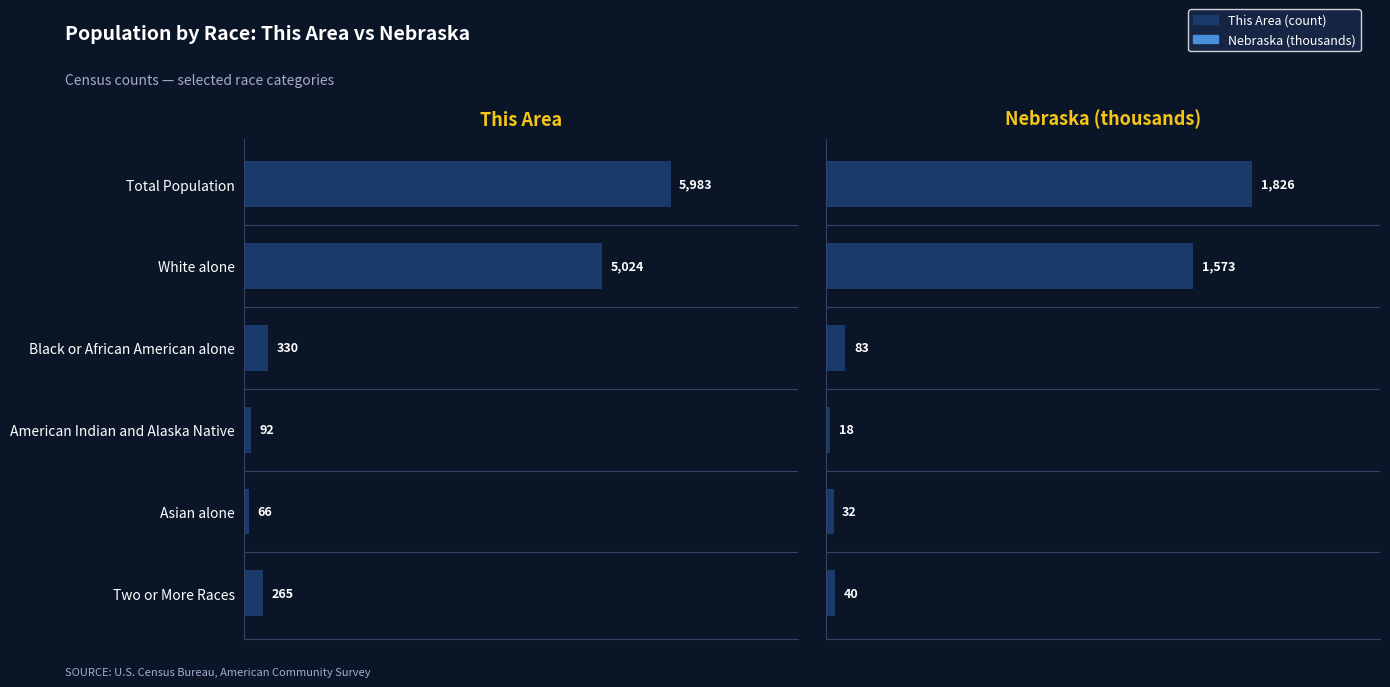

How many groups of bars are there?

6